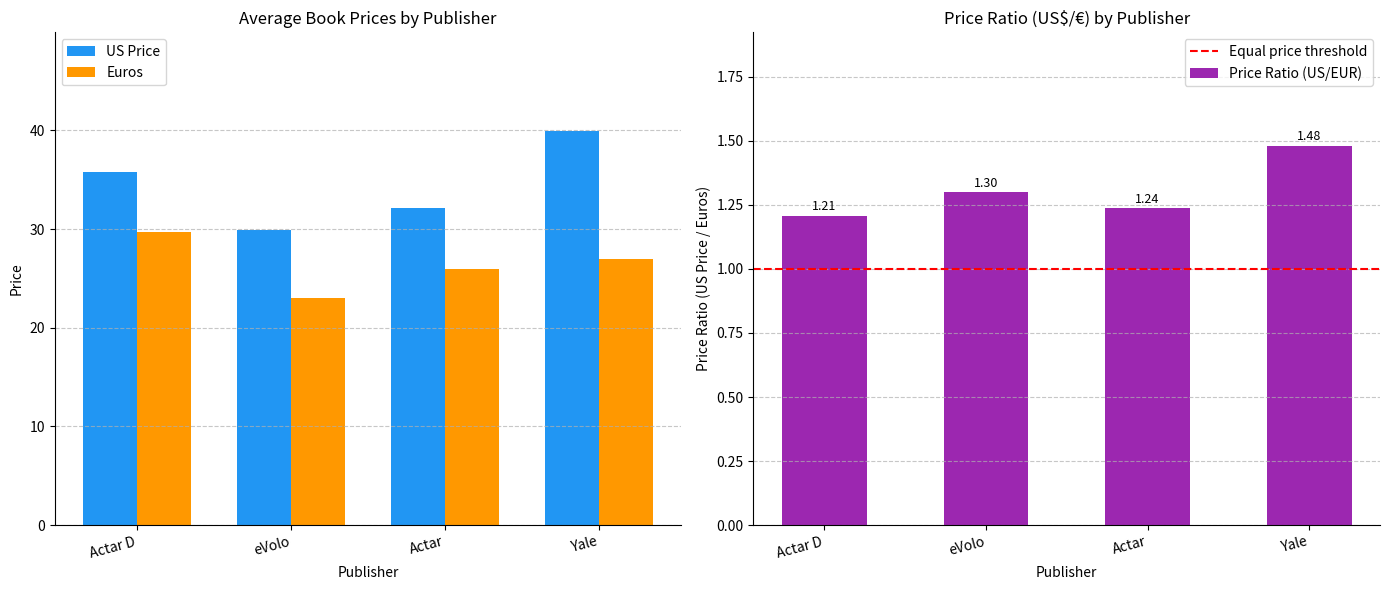

Rank the categories by Euros value from highest to lowest.

Actar D, Yale, Actar, eVolo